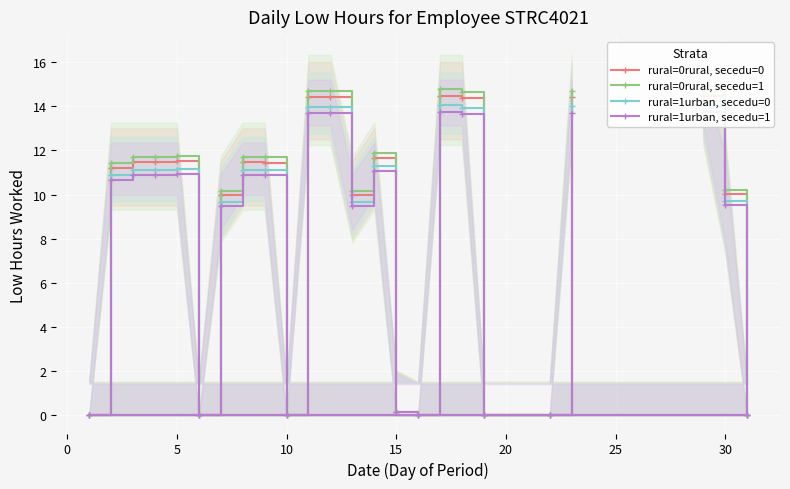

True or false: rural=1urban, secedu=1 has more than 1 interior local peaks.

True